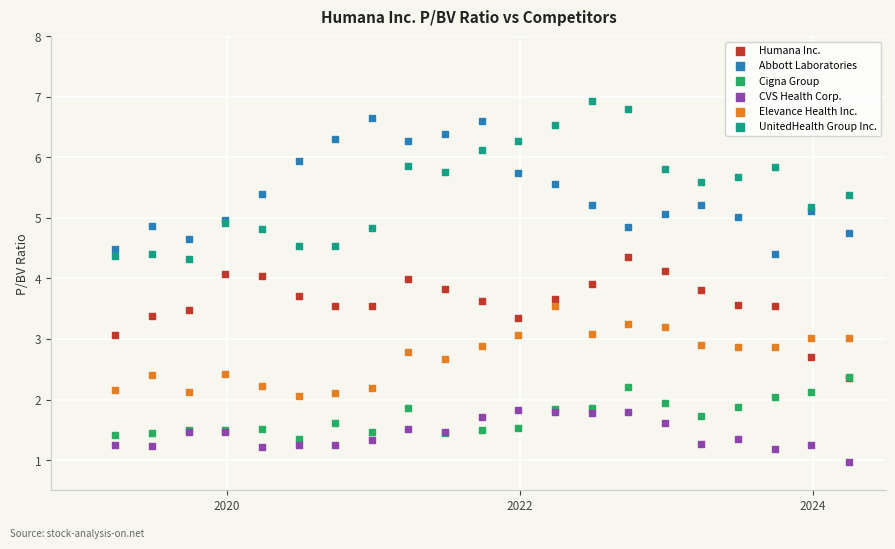

What are all the series names shown in the legend?

Humana Inc., Abbott Laboratories, Cigna Group, CVS Health Corp., Elevance Health Inc., UnitedHealth Group Inc.